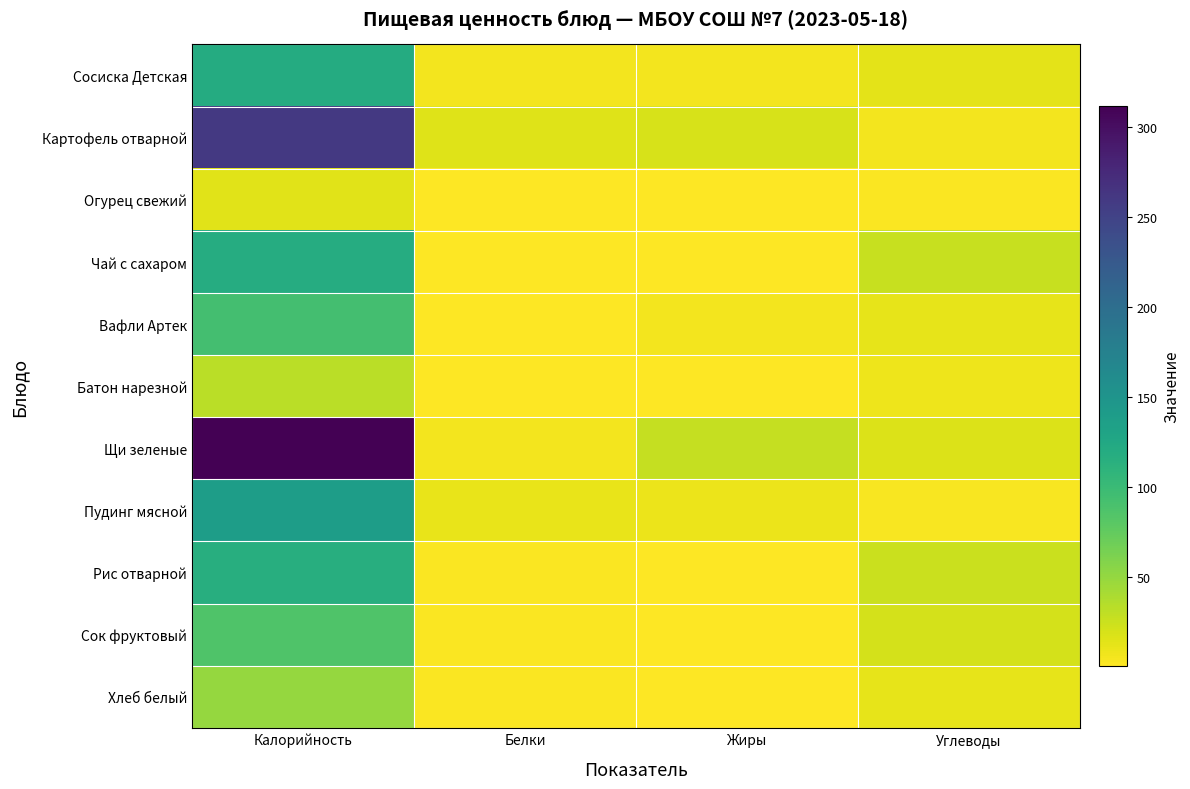

Count the number of data series in this chart.

11